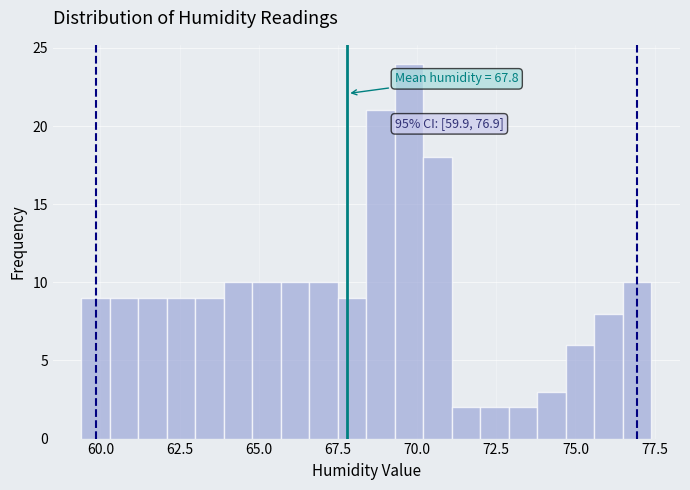

Around what value on the x-axis is the tallest bar? Give the approximate position of its centre, as read against the axis.

70.0